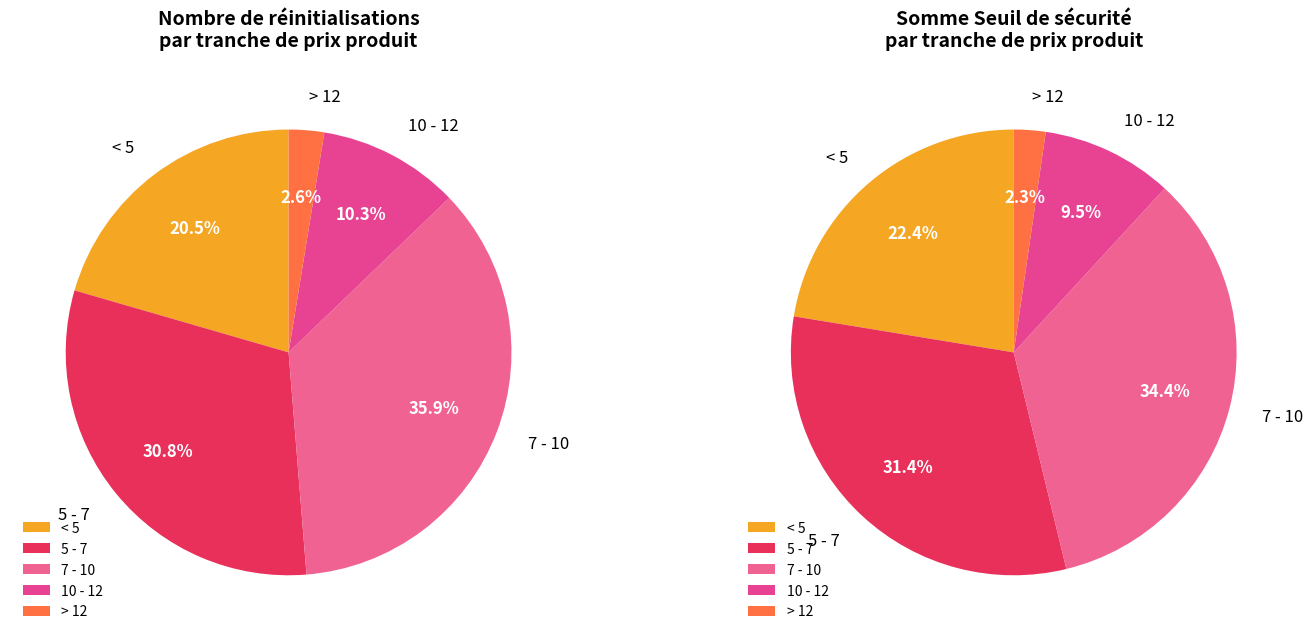

The 13 slice represents 17% of the pie. True or false?

False